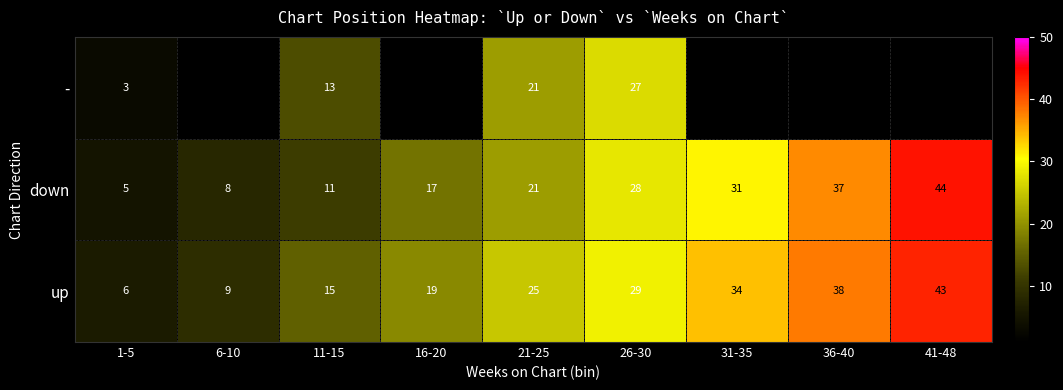

At which category is the sum across all series the highest?

26-30